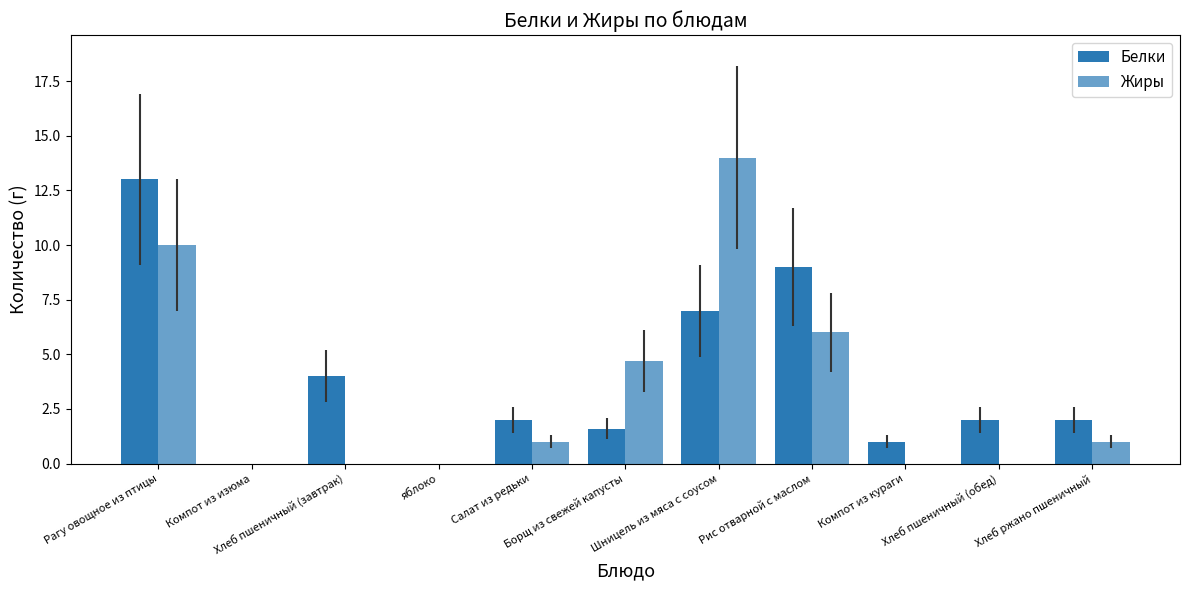

Count the number of data series in this chart.

2